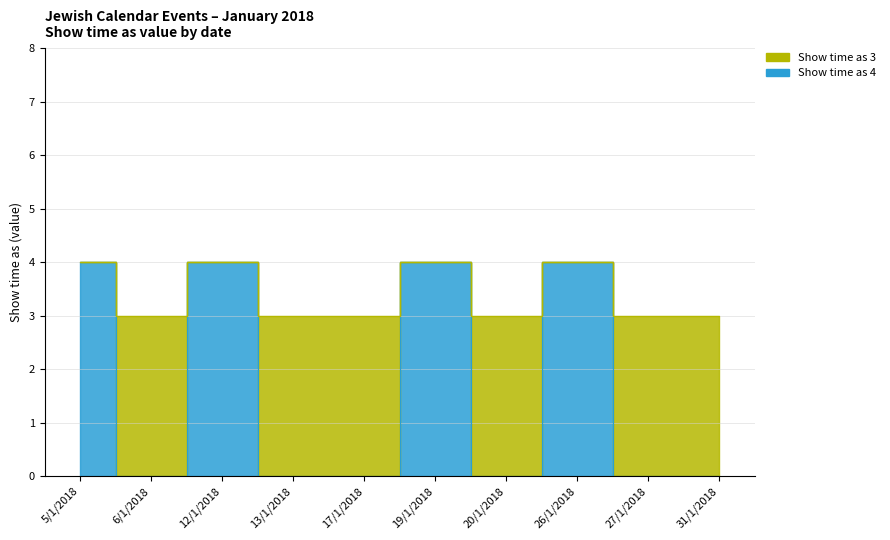

What is the sum of the Show time as 4 values at 20/1/2018 and 12/1/2018?

4